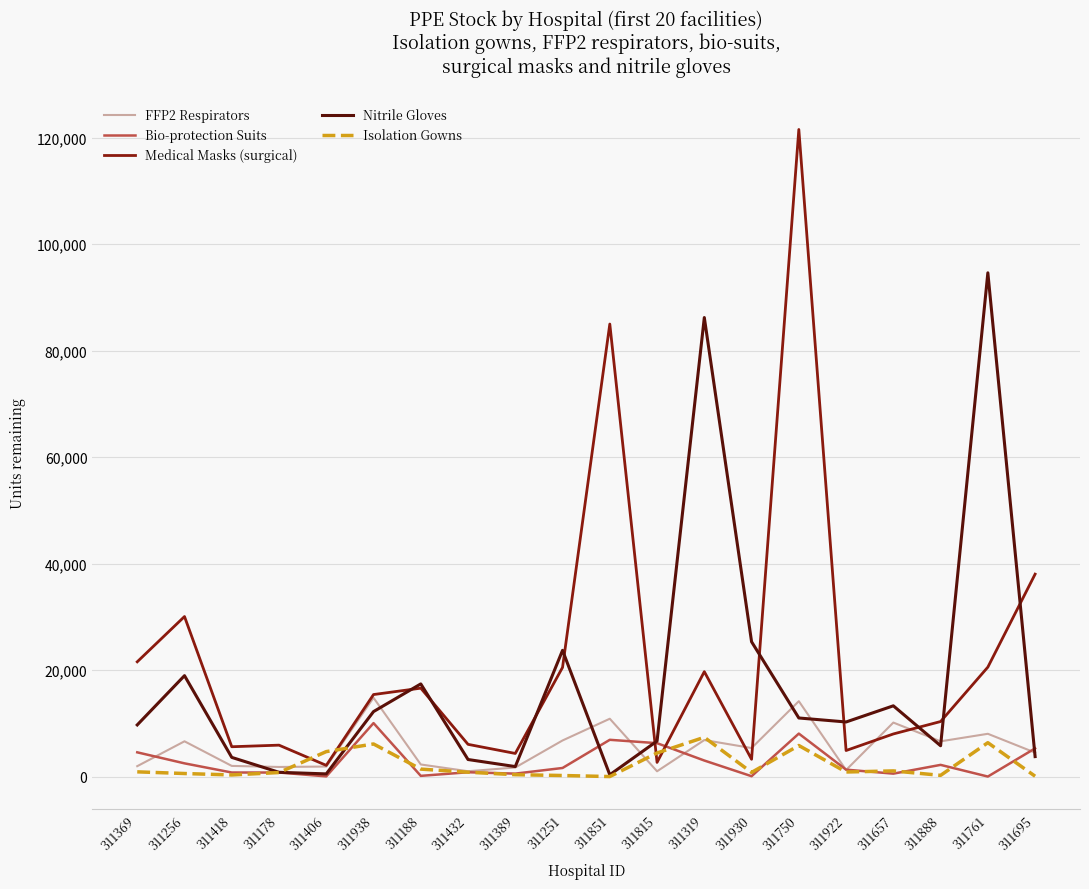

Is this an area chart (filled region under the line)?

No